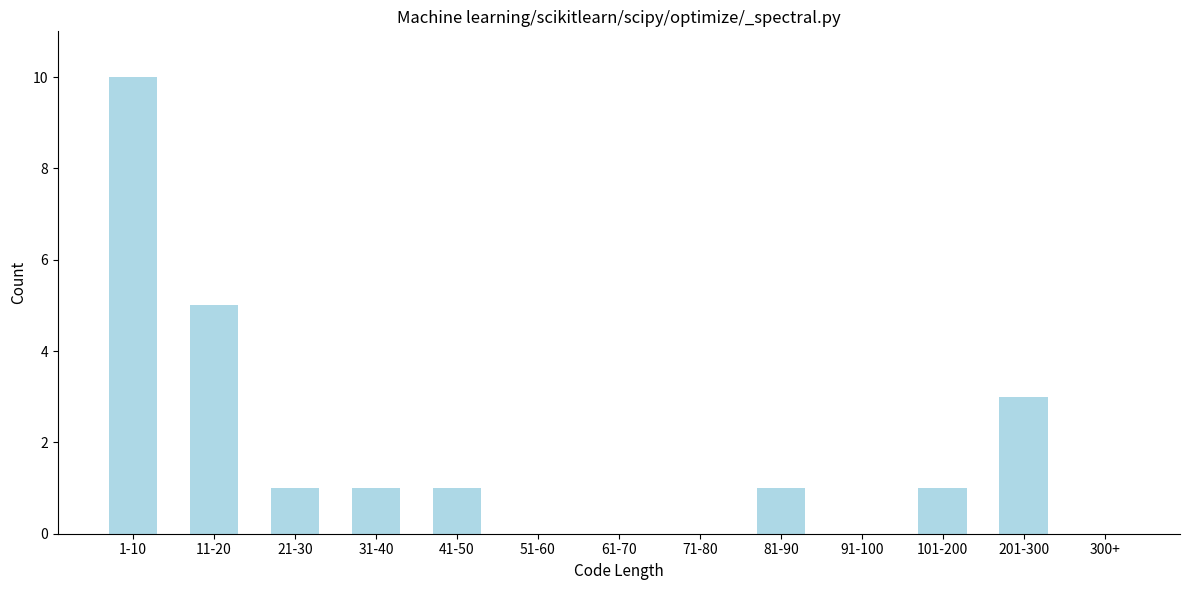

Reading right to left, list all the values displayed in this chart.

300+=0	201-300=3	101-200=1	91-100=0	81-90=1	71-80=0	61-70=0	51-60=0	41-50=1	31-40=1	21-30=1	11-20=5	1-10=10